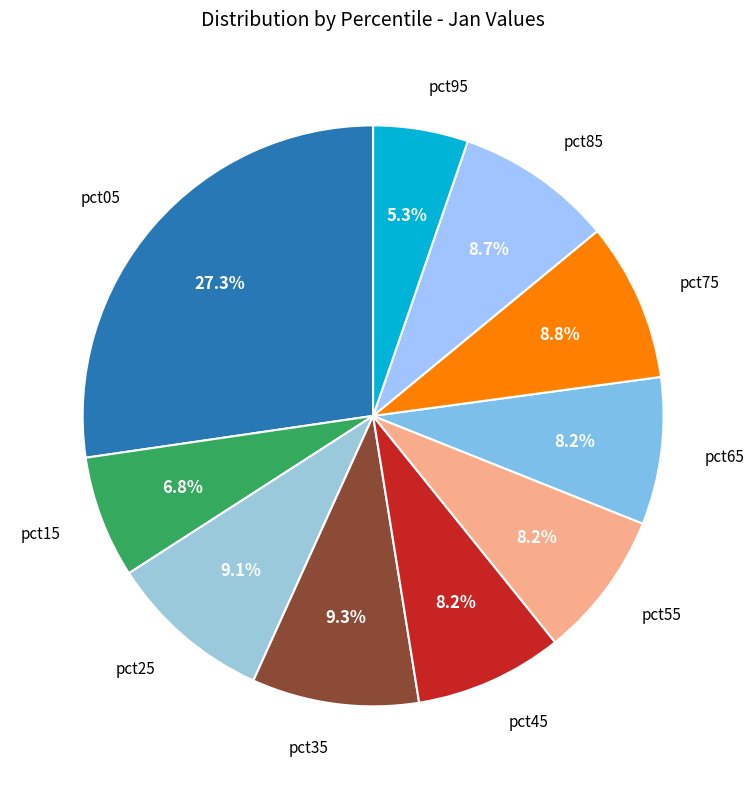

Count the number of slices in the pie.

10